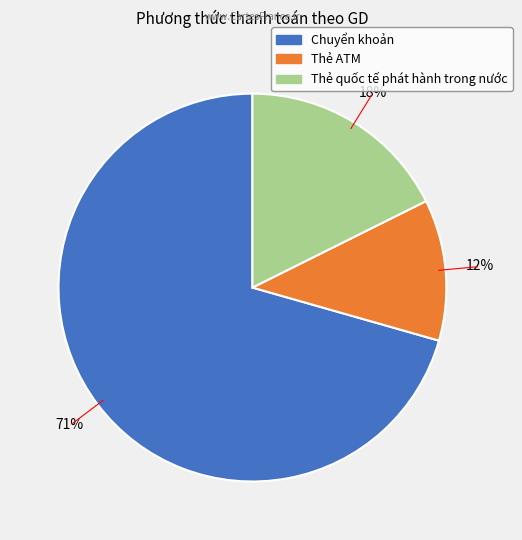

Between Thẻ ATM and Chuyển khoản, which is larger?

Chuyển khoản